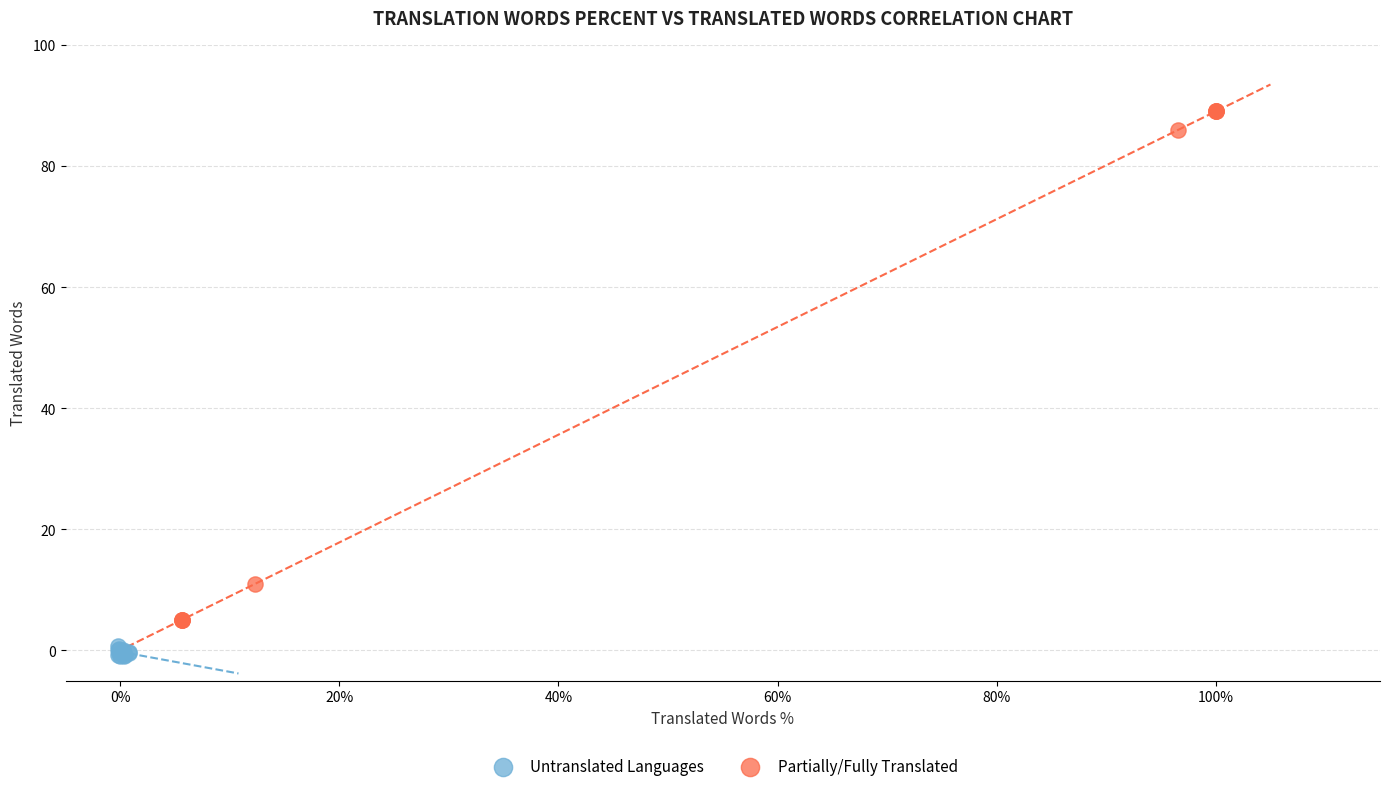

Which series reaches the maximum Y coordinate?

Partially/Fully Translated